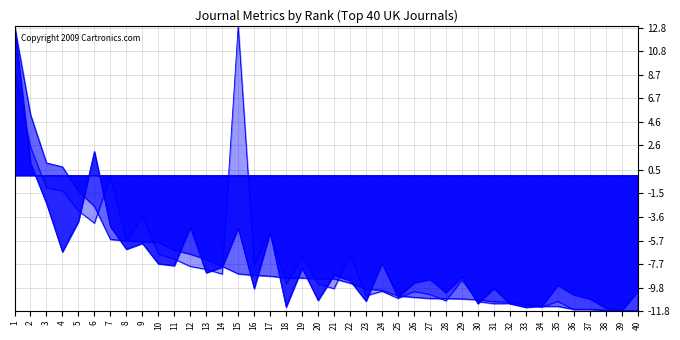

Where do Total Refs. and Total Docs. (3years) first cross each other?

5 and 6